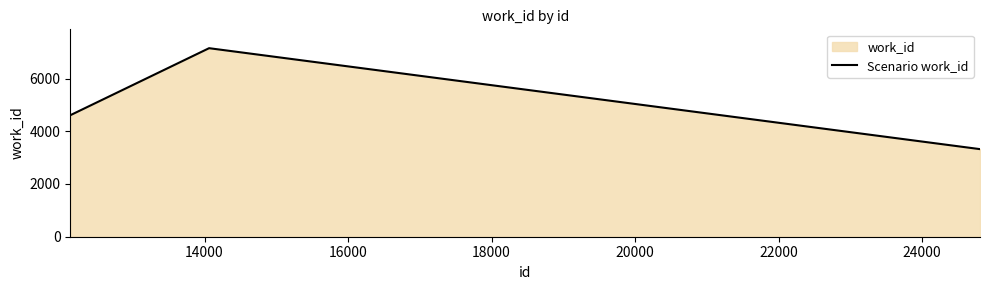

Reading left to right, what are all the values shown in this chart?

4608	7151	3322